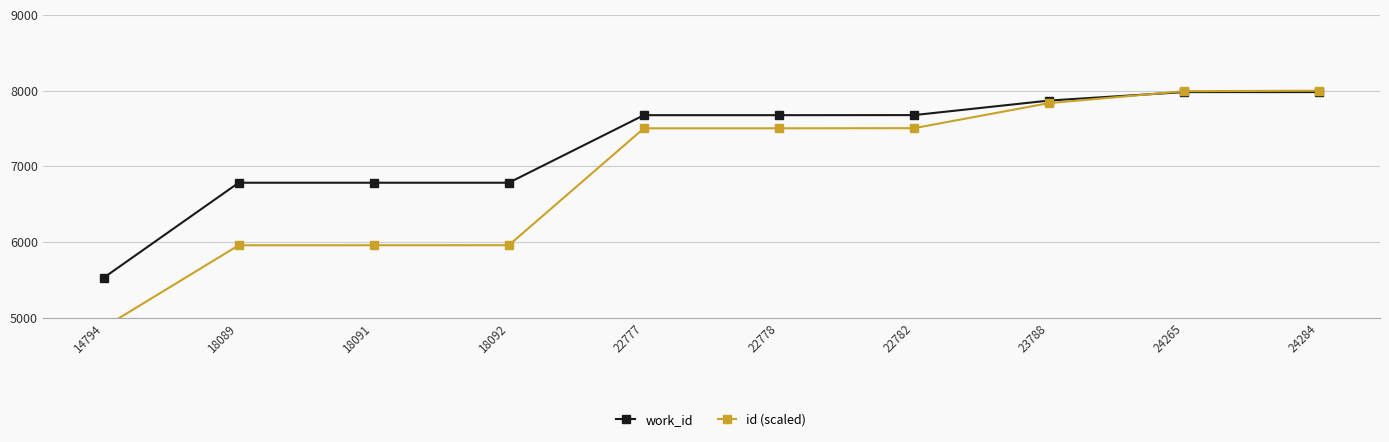

Reading left to right, transcribe all the data shown in this chart.

work_id: 14794=5530.0	18089=6785.0	18091=6785.0	18092=6785.0	22777=7677.0	22778=7677.0	22782=7678.0	23788=7870.0	24265=7982.0	24284=7982.0
id (scaled): 14794=4873.7	18089=5959.2	18091=5959.8	18092=5960.1	22777=7503.5	22778=7503.9	22782=7505.2	23788=7836.6	24265=7993.7	24284=8000.0